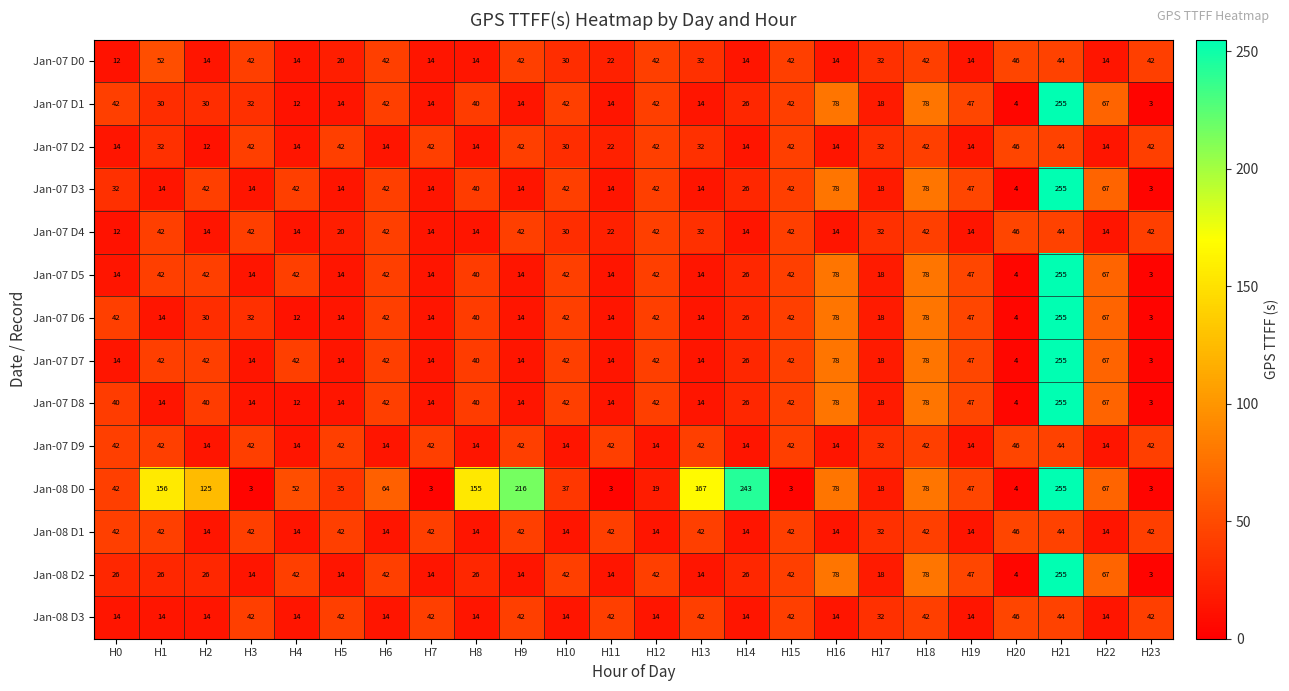

Which series has the largest total across all categories?

Jan-08 D0